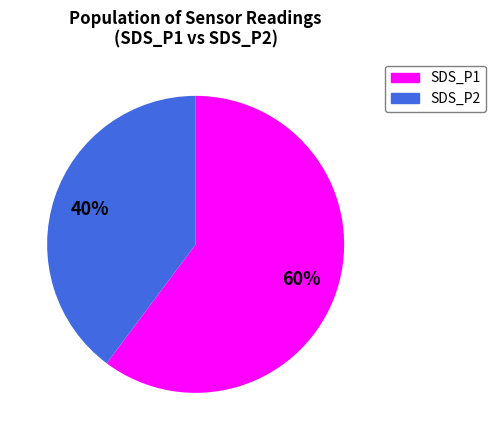

Rank the categories by value from lowest to highest.

SDS_P2, SDS_P1